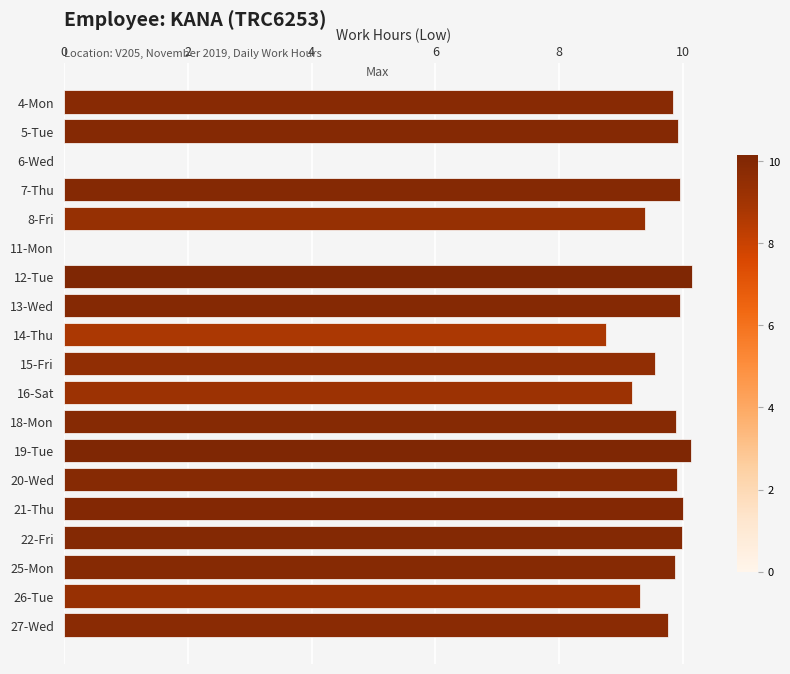

Are the bars horizontal?

Yes